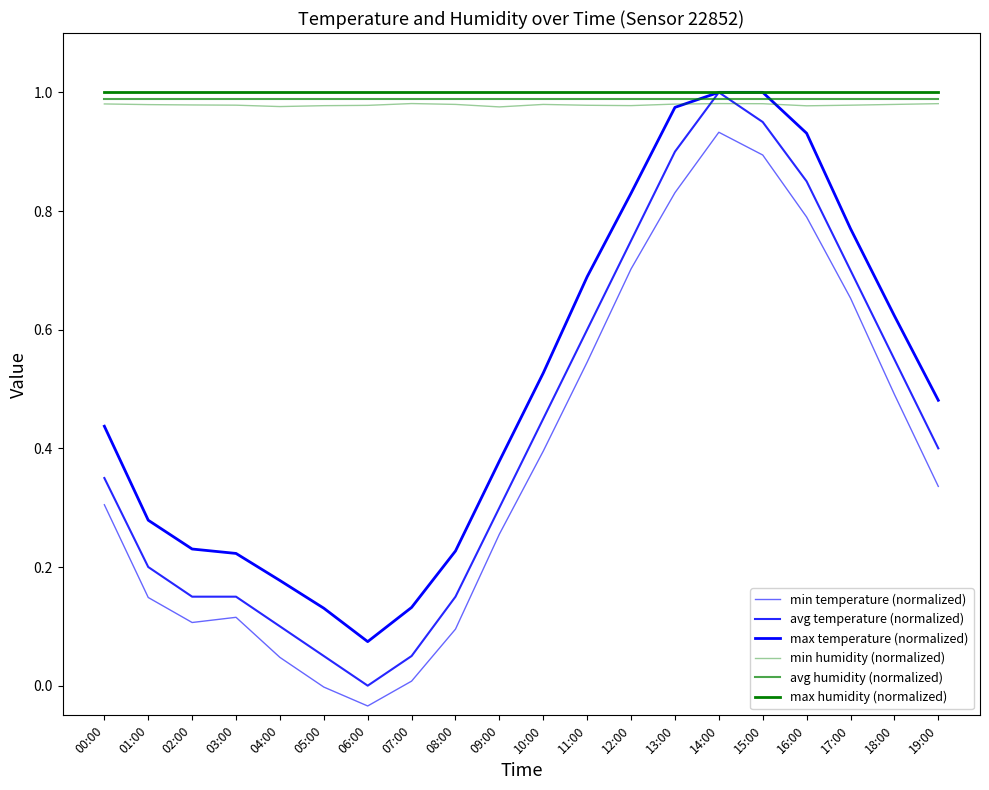

True or false: avg temperature (normalized) has a value of 0.2 at 01:00.

True